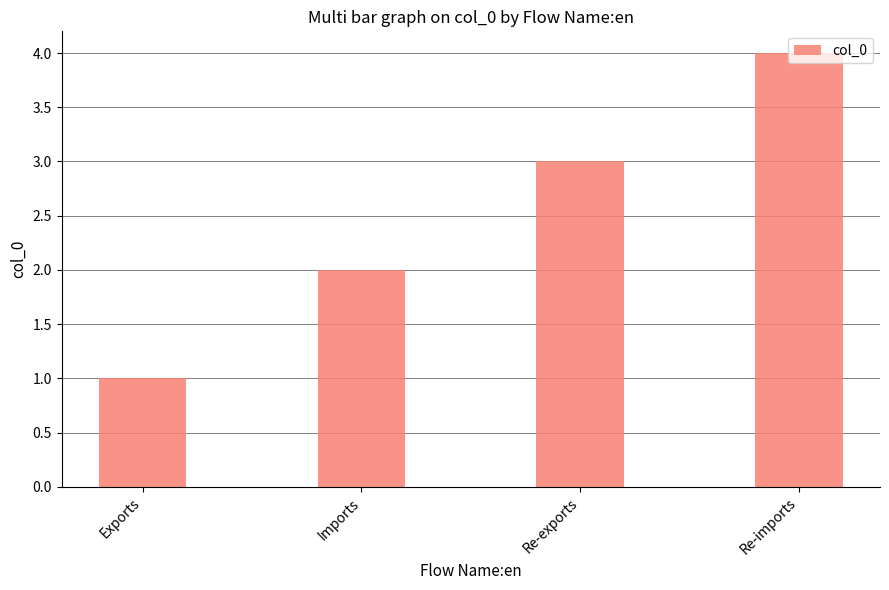

The value at Re-exports is 3. True or false?

True